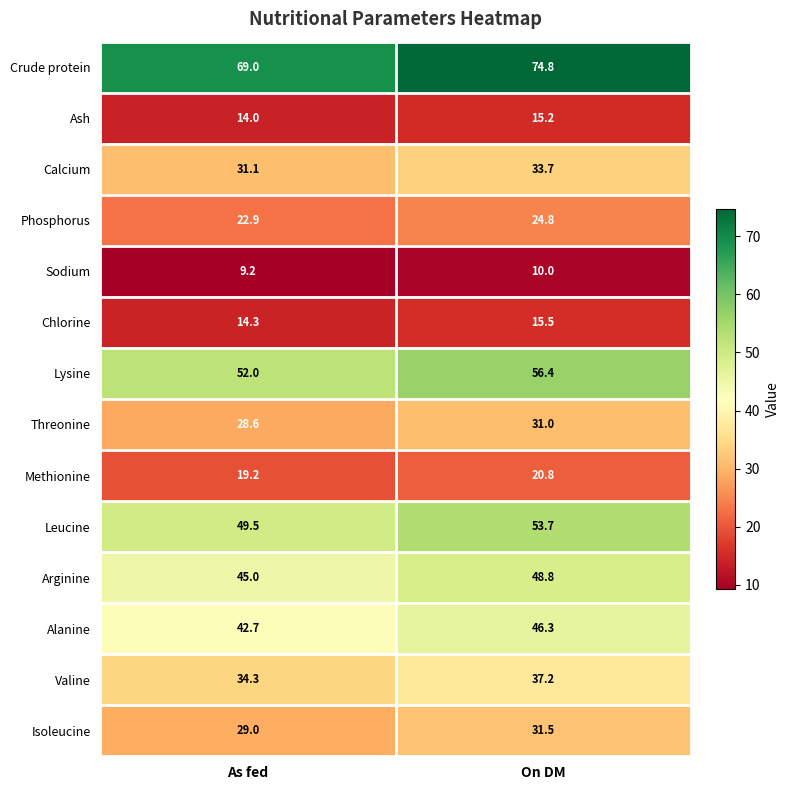

Which series has the widest spread of values?

Crude protein